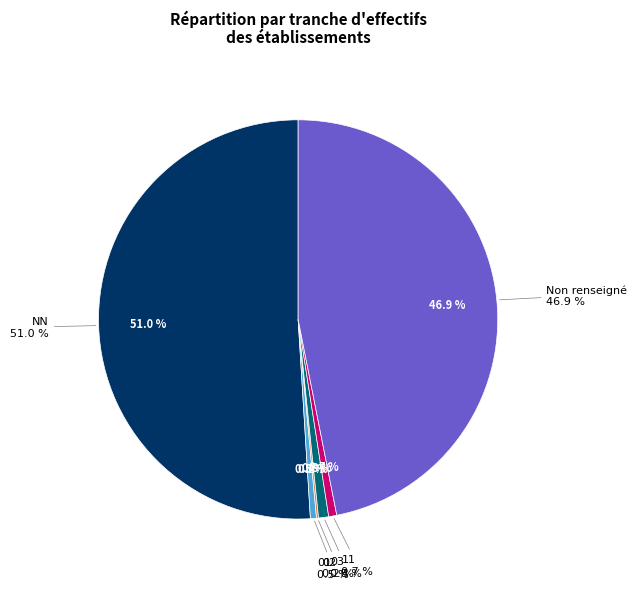

Which category accounts for the majority?

NN